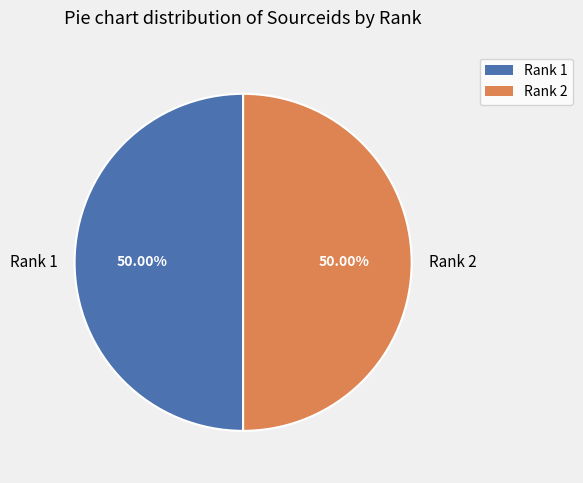

What percentage do Rank 1 and Rank 2 together represent?

100.0%